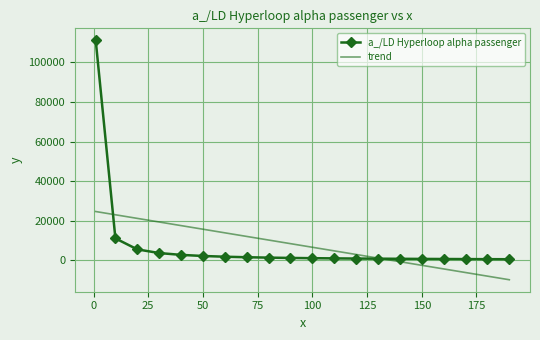

Which series has the largest range (max minus min)?

a_/LD Hyperloop alpha passenger